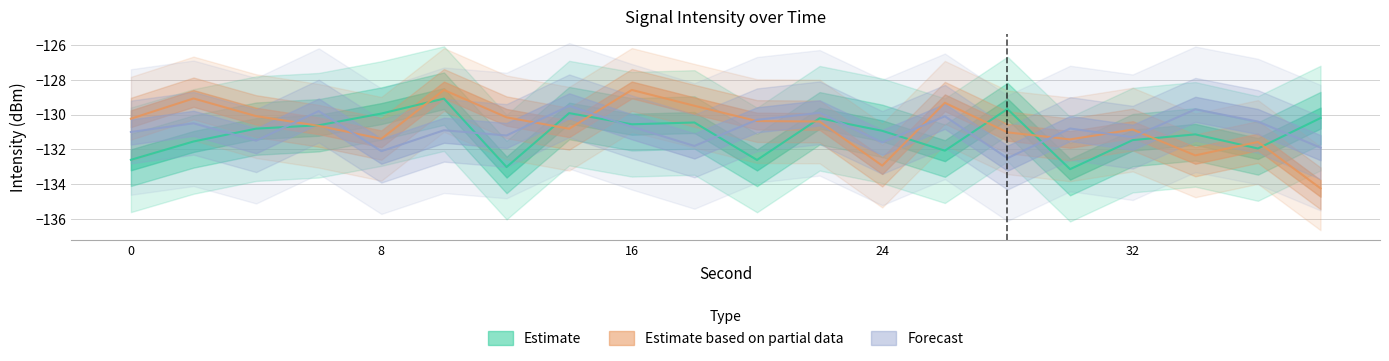

How many intersections are there between Estimate and Forecast?

11